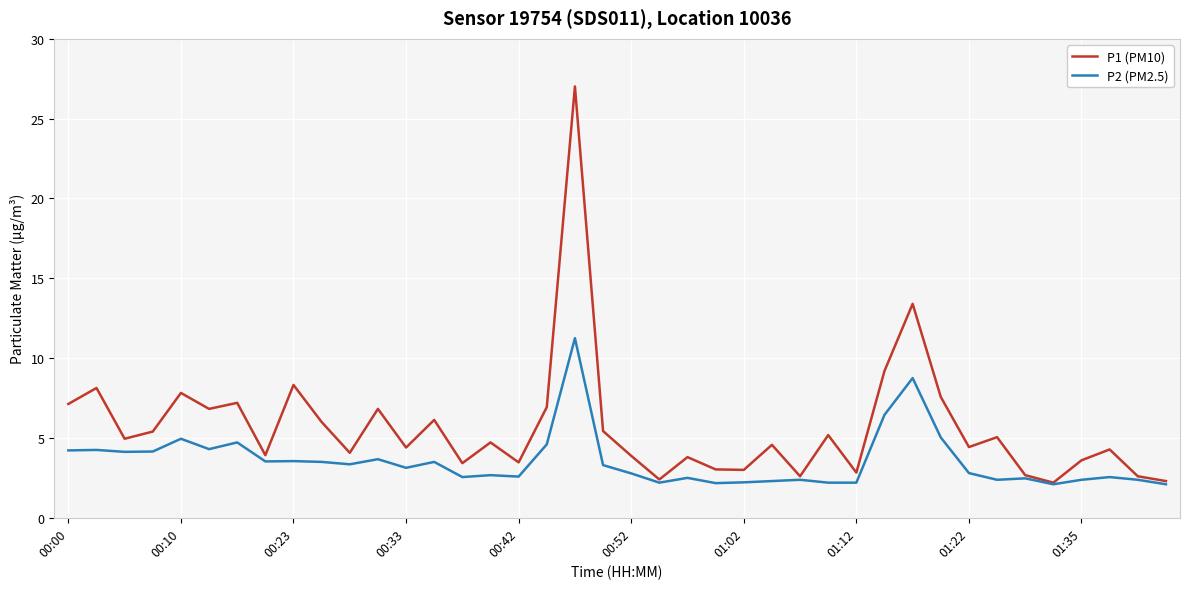

What are all the series names shown in the legend?

P1 (PM10), P2 (PM2.5)